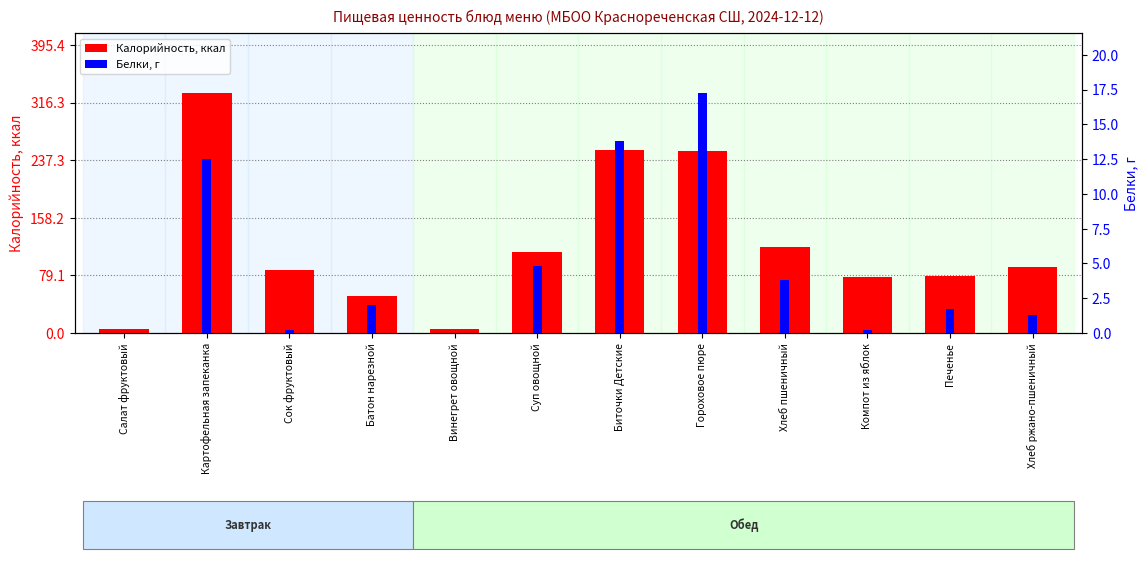

What is the greatest value displayed?

329.5